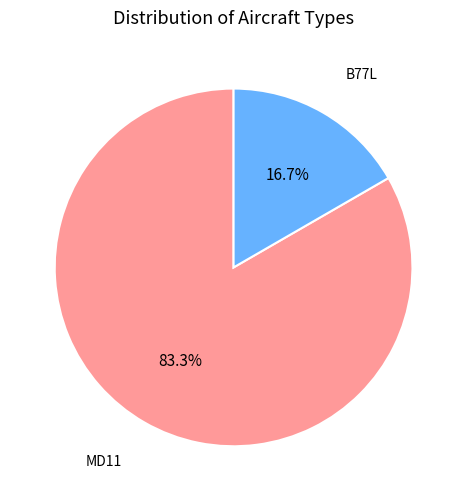

Between MD11 and B77L, which is larger?

MD11